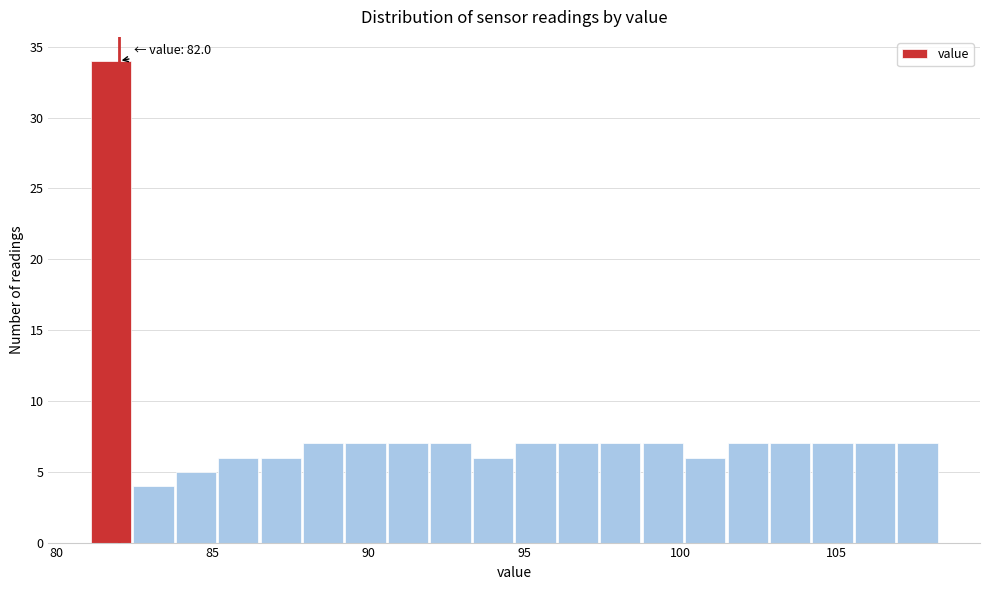

Read against the x-axis, roughly where is the centre of the tallest bar?

81.5